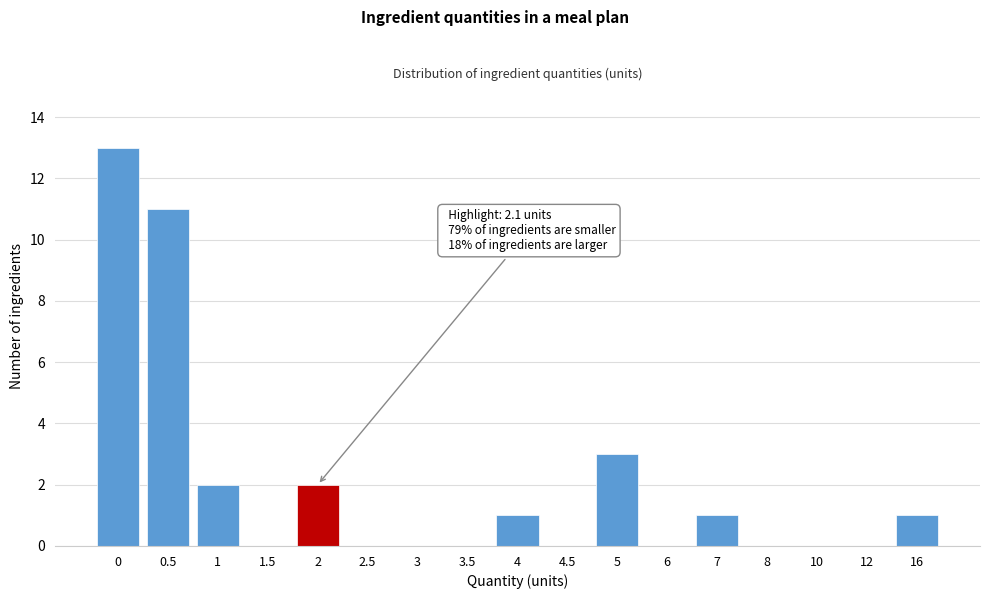

Reading left to right, list all the values displayed in this chart.

0=13	0.5=11	1=2	1.5=0	2=2	2.5=0	3=0	3.5=0	4=1	4.5=0	5=3	6=0	7=1	8=0	10=0	12=0	16=1